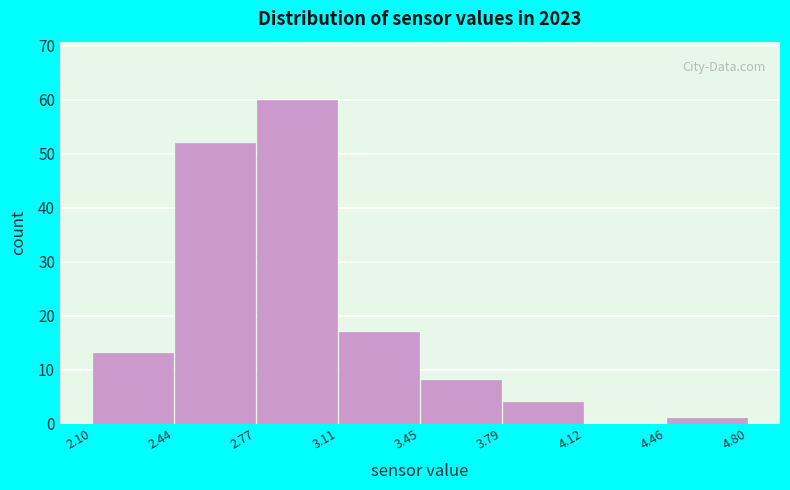

Reading left to right, transcribe this chart: for each bar, give the range it covers on the x-axis and its height. The values are not printed on the chart, so give them approximately, as read against the axis.

2.10 to 2.44: 13
2.44 to 2.77: 52
2.77 to 3.11: 60
3.11 to 3.45: 17
3.45 to 3.79: 8
3.79 to 4.12: 4
4.12 to 4.46: 0
4.46 to 4.80: 1